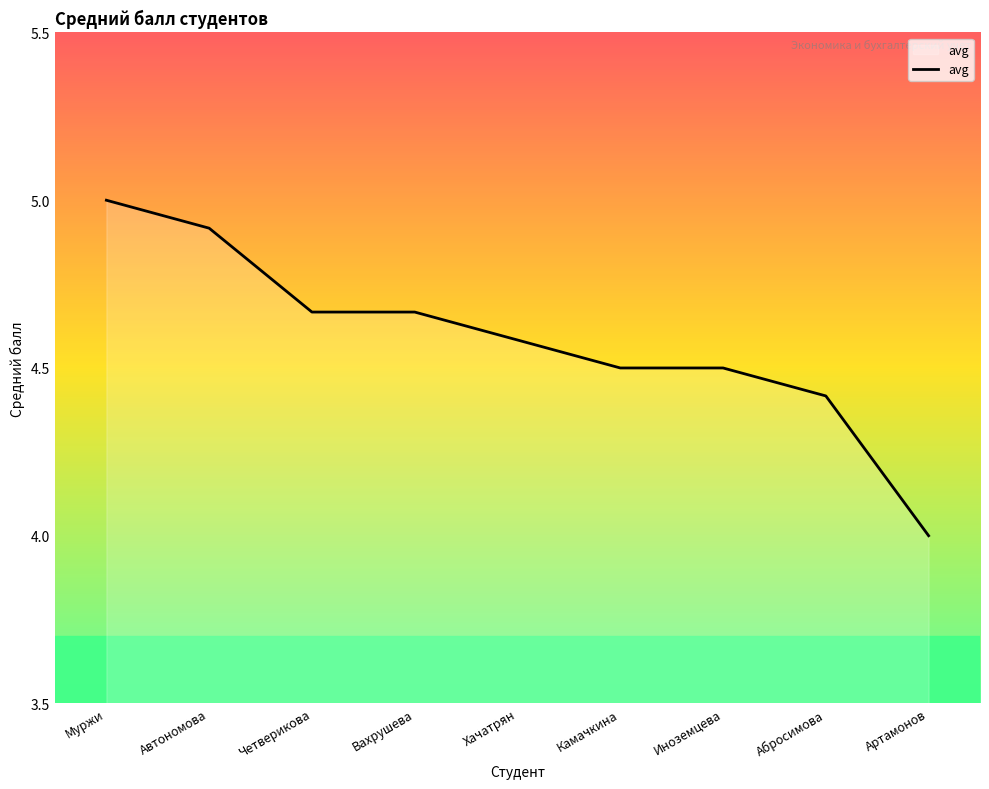

What position from the left is Абросимова?

8